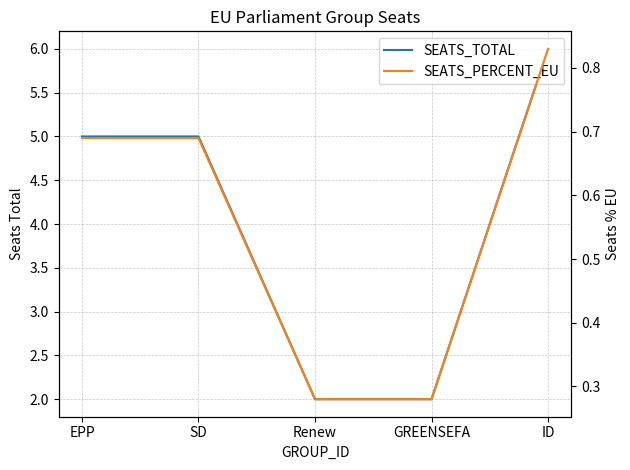

At which label is SEATS_TOTAL closest to 4?

EPP